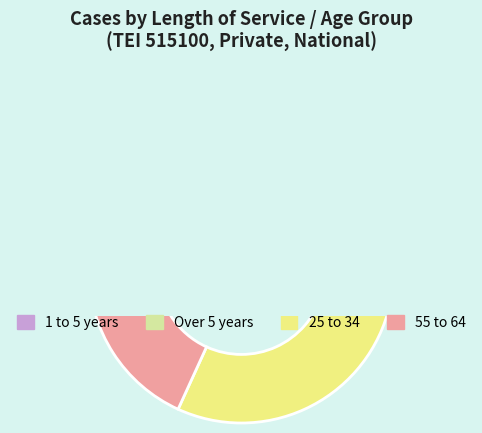

Combined, what portion of the pie is 1 to 5 years and 25 to 34?

63.6%